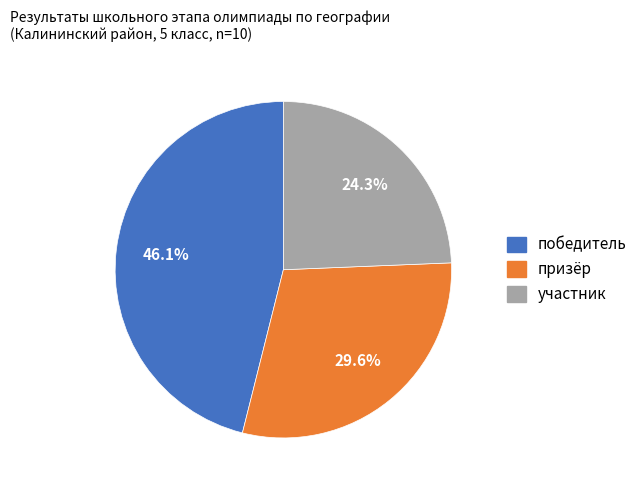

Is there a majority slice in this chart?

No